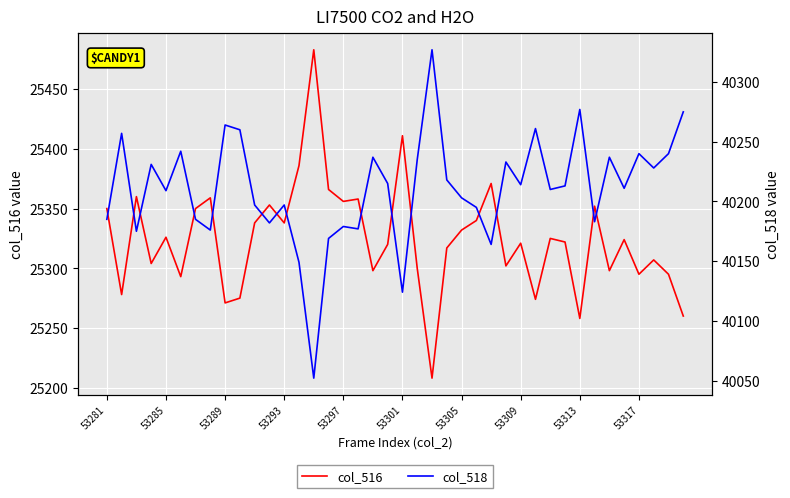

True or false: col_518 has a value of 19860 at 37.

False